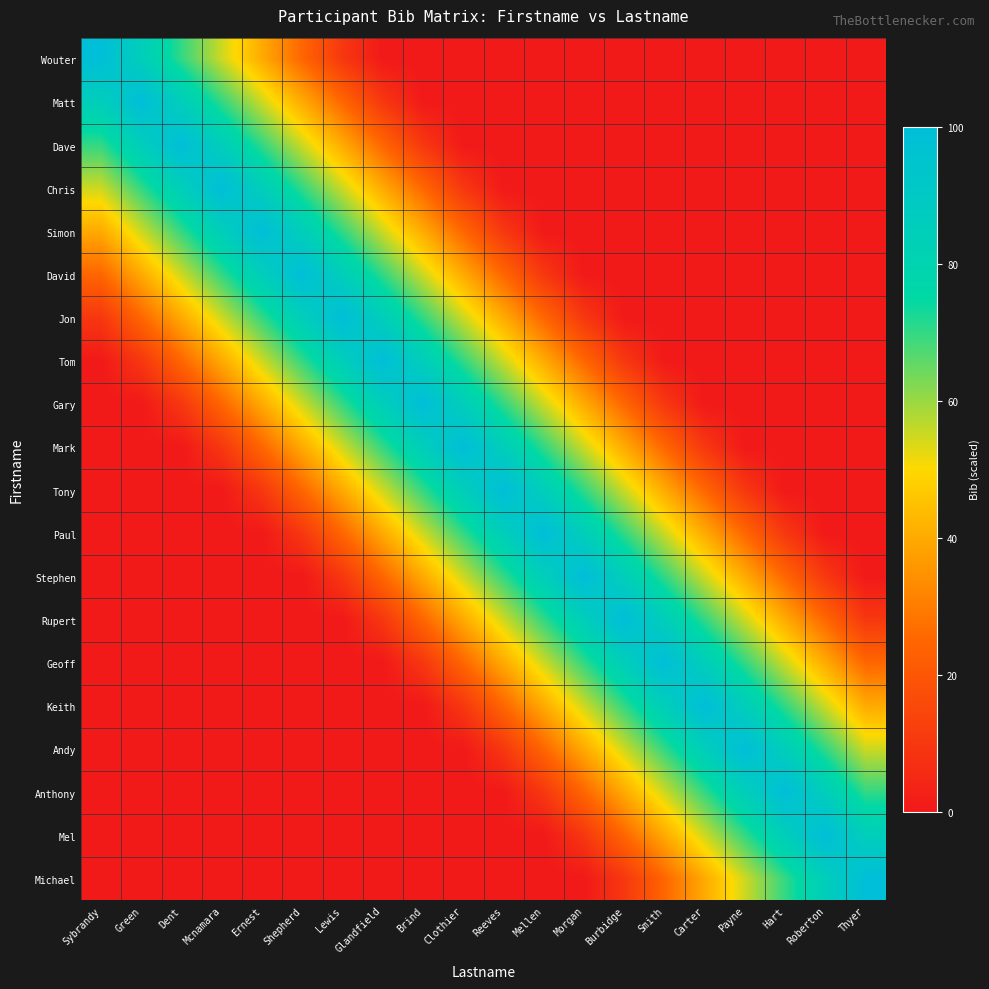

Count the number of categories in the chart.

20